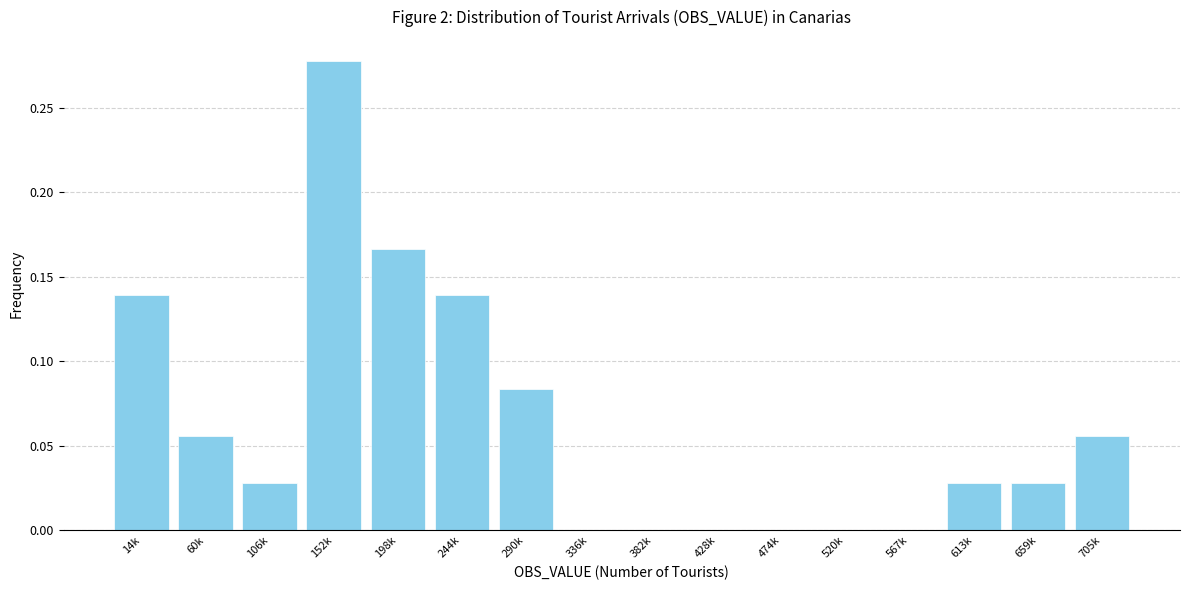

What is the change in value from 152k to 474k?

-0.3